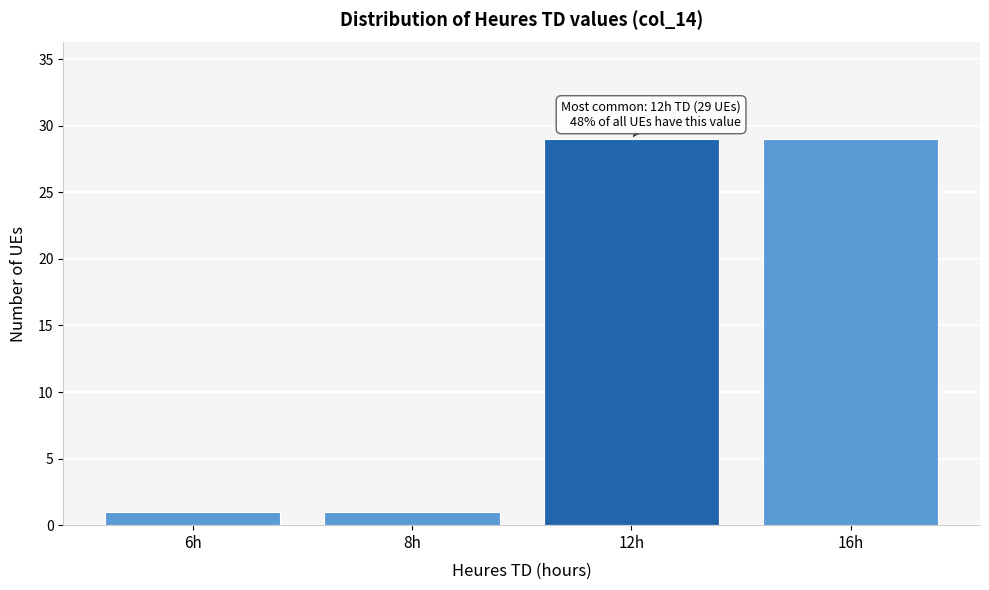

Reading right to left, list all the values displayed in this chart.

29	29	1	1